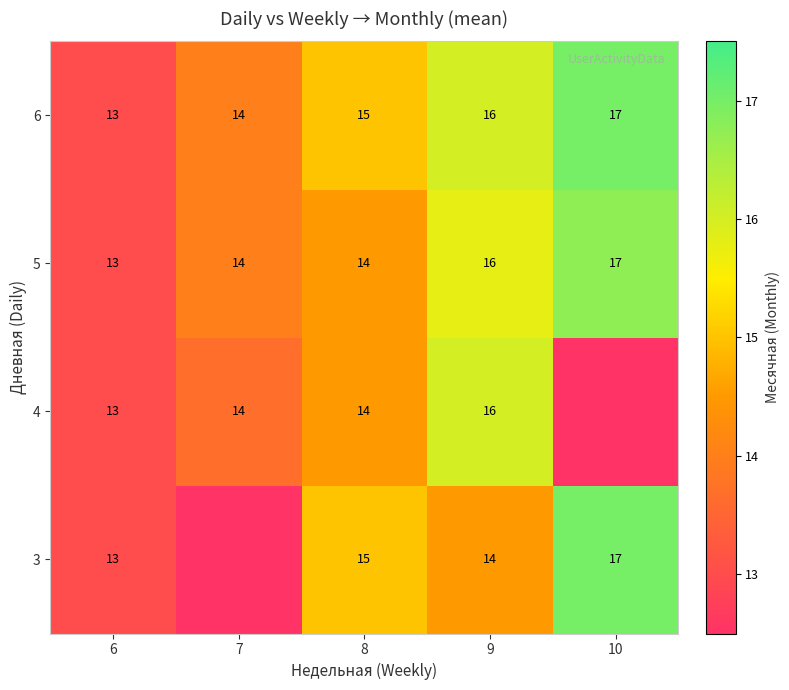

At which category is the sum across all series the highest?

9